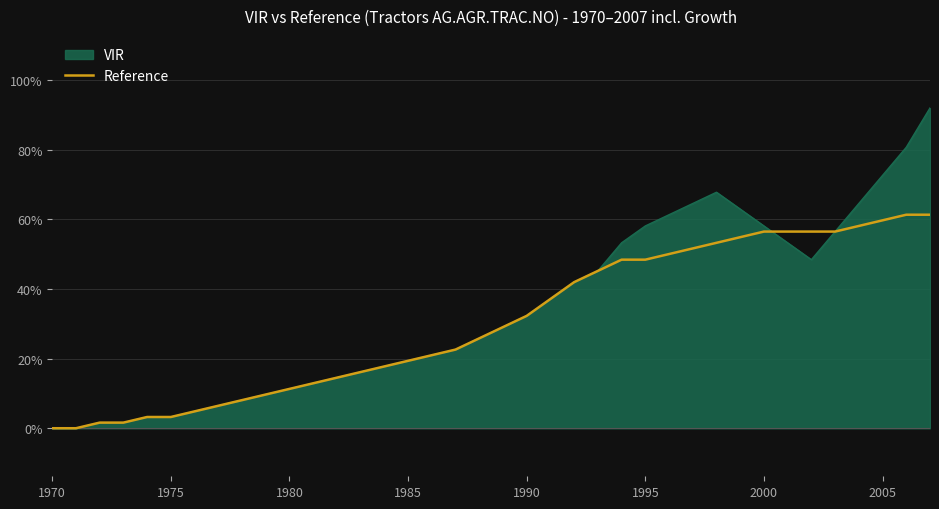

Which series has the widest spread of values?

VIR